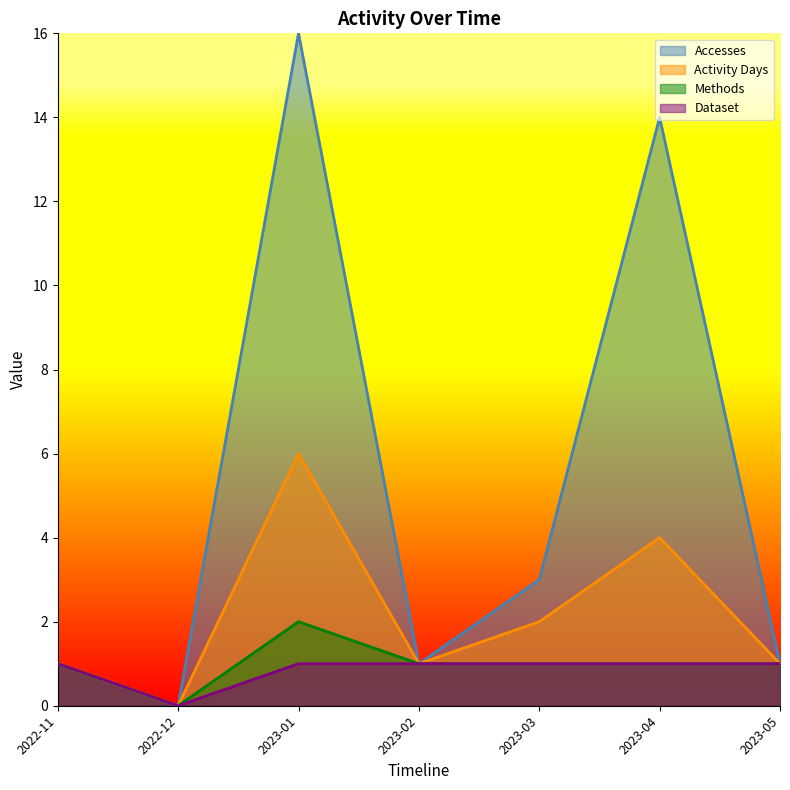

Rank the series by their maximum value, from highest to lowest.

Accesses, Activity Days, Methods, Dataset